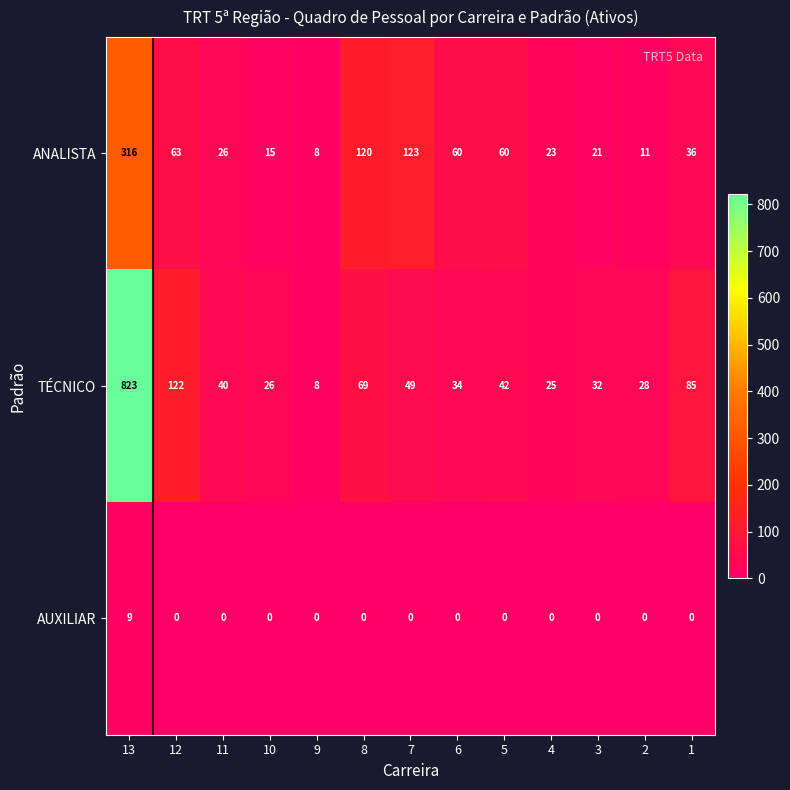

What is the spread (max minus min) of values at 8?

120